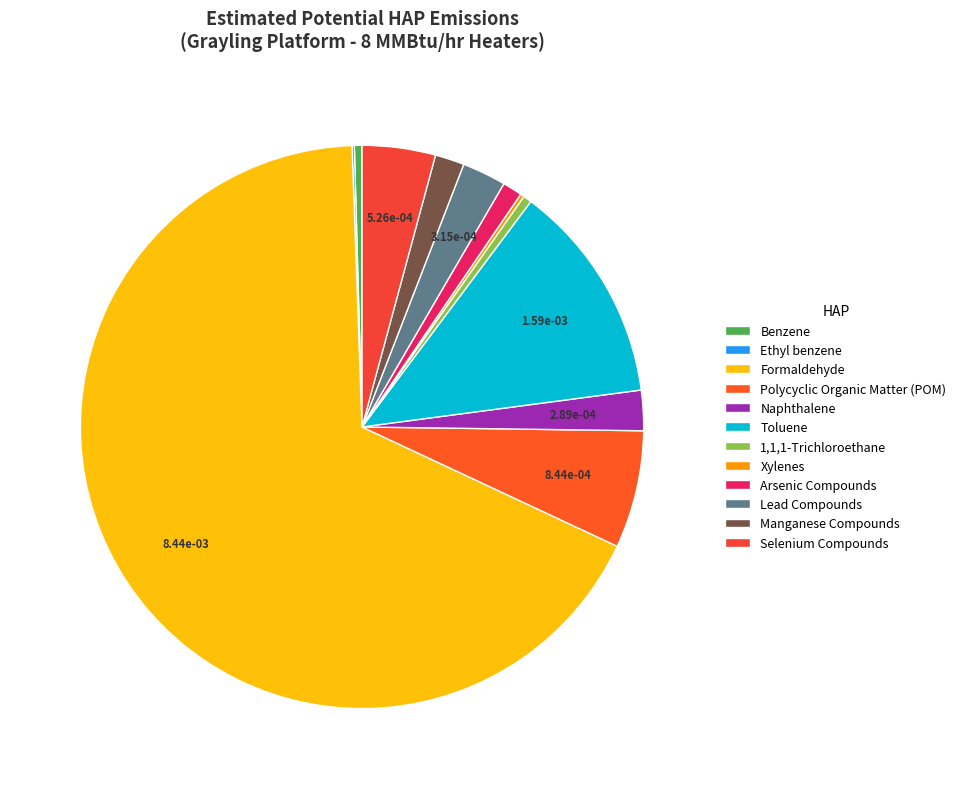

Combined, what portion of the pie is Xylenes and Ethyl benzene?

0.4%